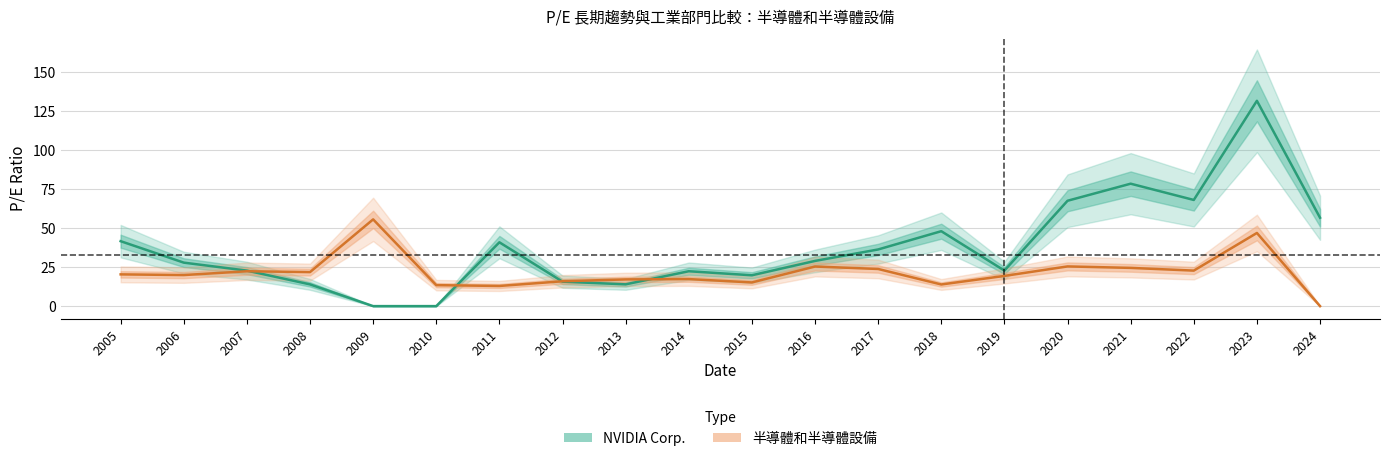

What is the difference between the maximum and minimum values in the NVIDIA Corp. series?

131.7